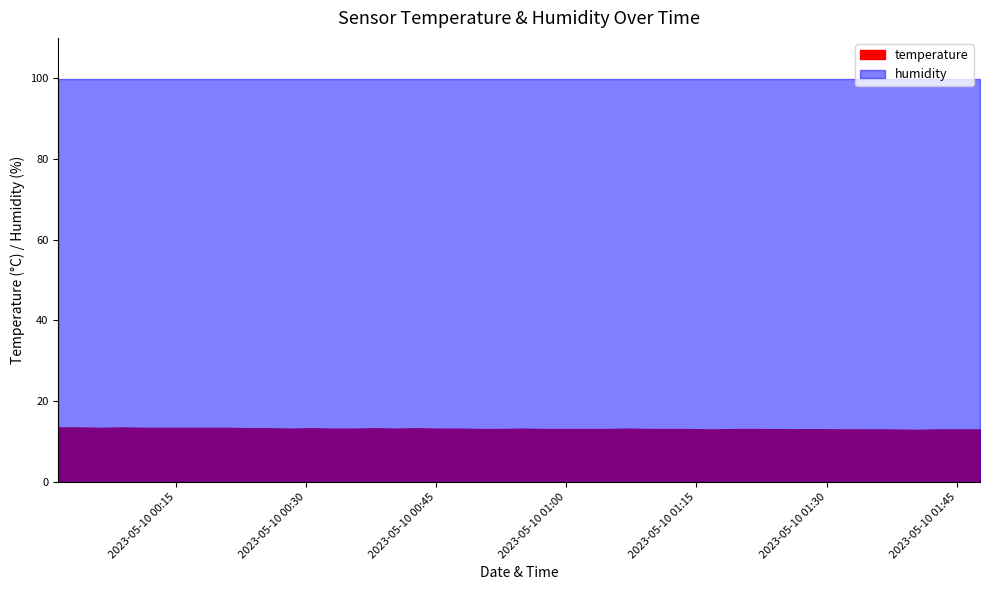

What is the label of the 11th point from the right?

2023-05-10T01:11:57